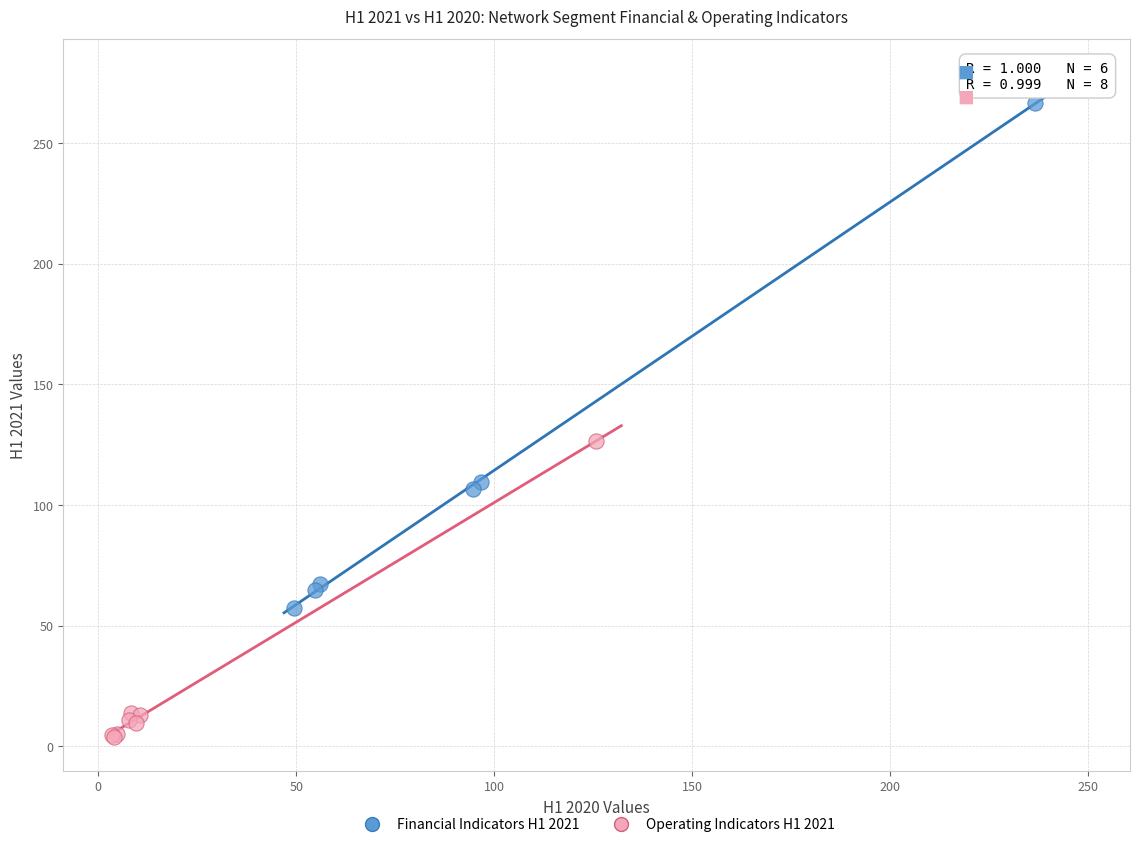

Which series contains the highest Y value?

Financial Indicators H1 2021